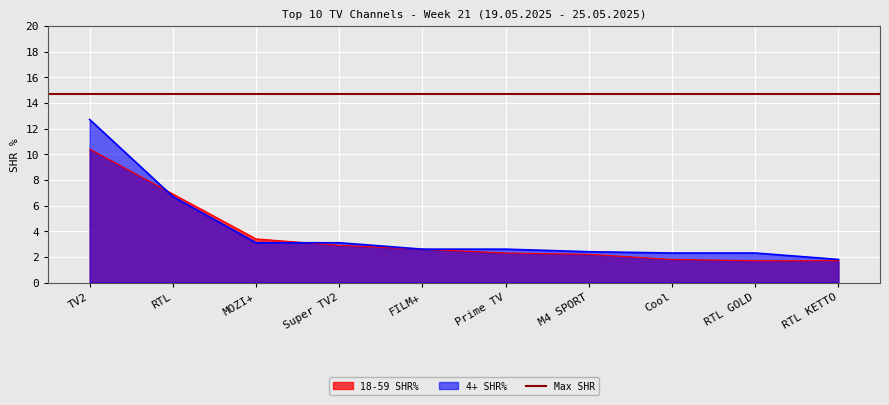

At which label does 4+ SHR% reach its minimum?

RTL KETTO